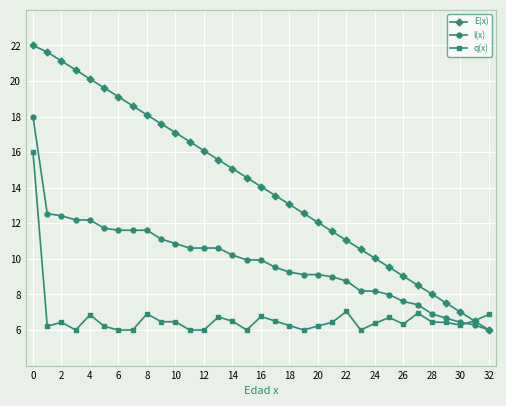

Which series has the largest range (max minus min)?

E(x)